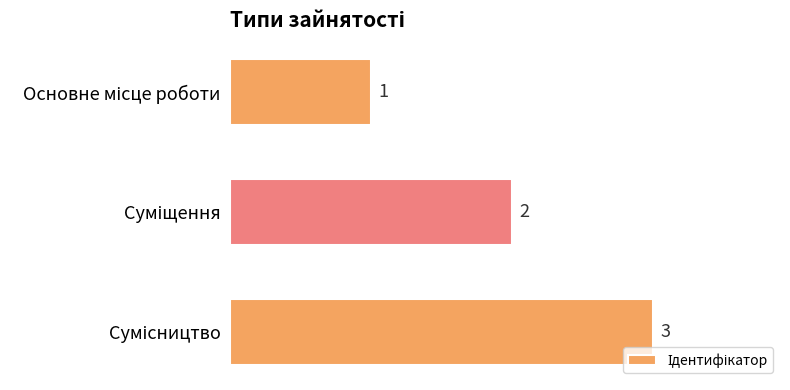

Count the values in the range 1 to 3.

3